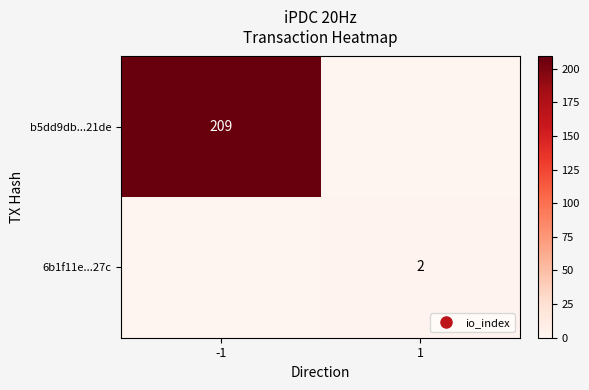

What is the difference between the 6b1f11e...27c values at -1 and 1?

2